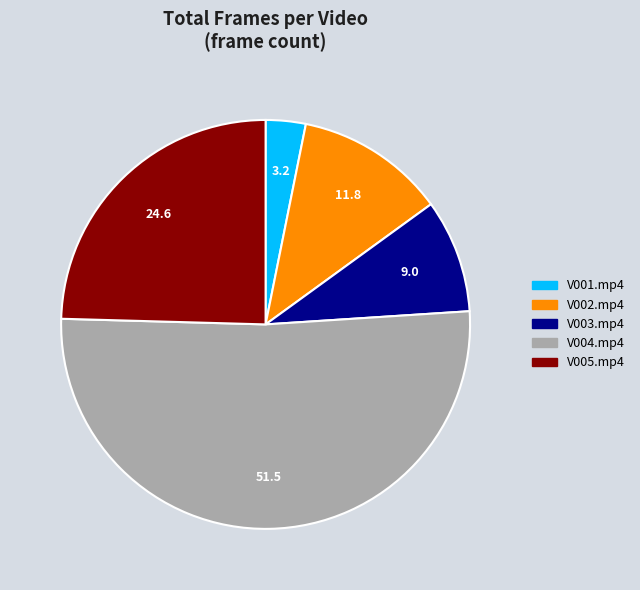

Rank the categories by value from highest to lowest.

V004.mp4, V005.mp4, V002.mp4, V003.mp4, V001.mp4